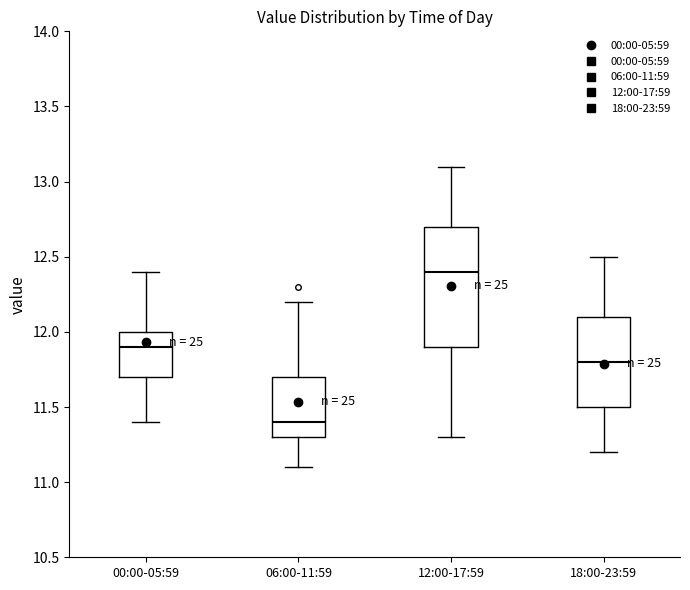

Which box has the lowest median line?

06:00-11:59